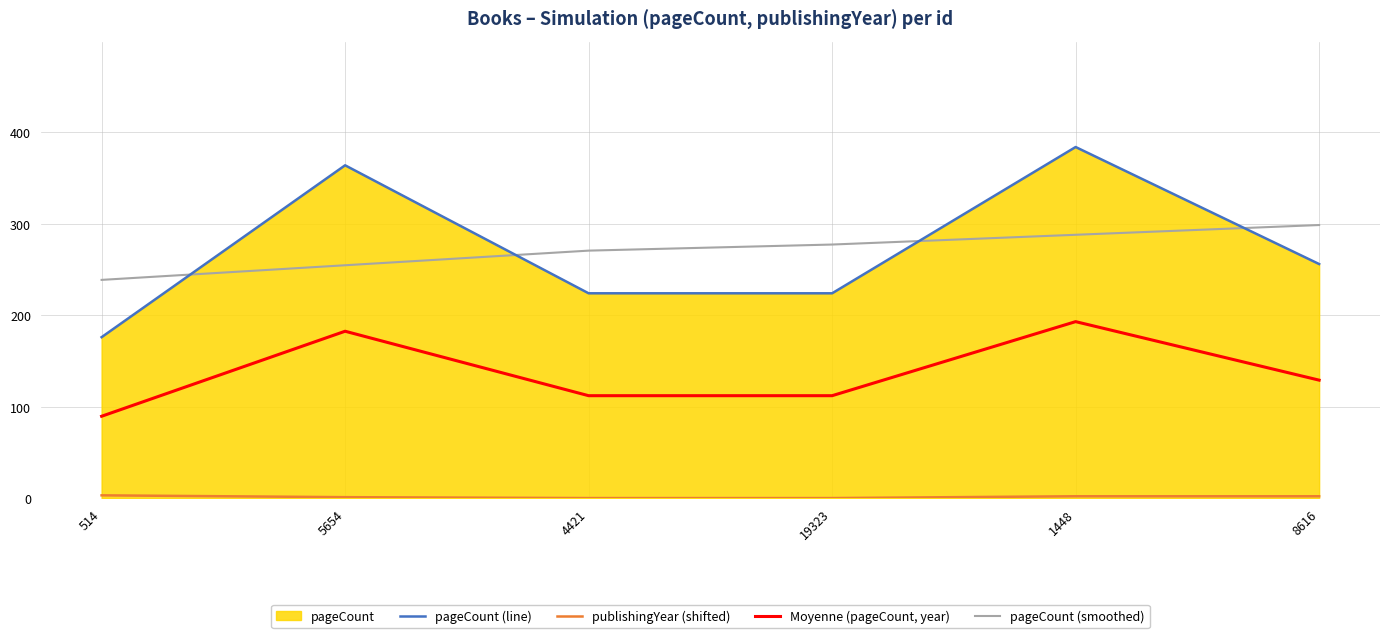

Reading left to right, extract all data points from this chart.

pageCount (line): 176.0	364.0	224.0	224.0	384.0	256.0
publishingYear (shifted): 3.0	1.0	0.0	0.0	2.0	2.0
Moyenne (pageCount, year): 89.5	182.5	112.0	112.0	193.0	129.0
pageCount (smoothed): 238.7	254.7	270.7	277.3	288.0	298.7